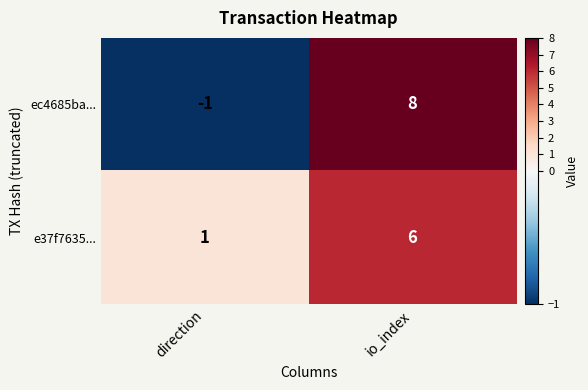

The e37f7635... series shows 2 at direction. True or false?

False